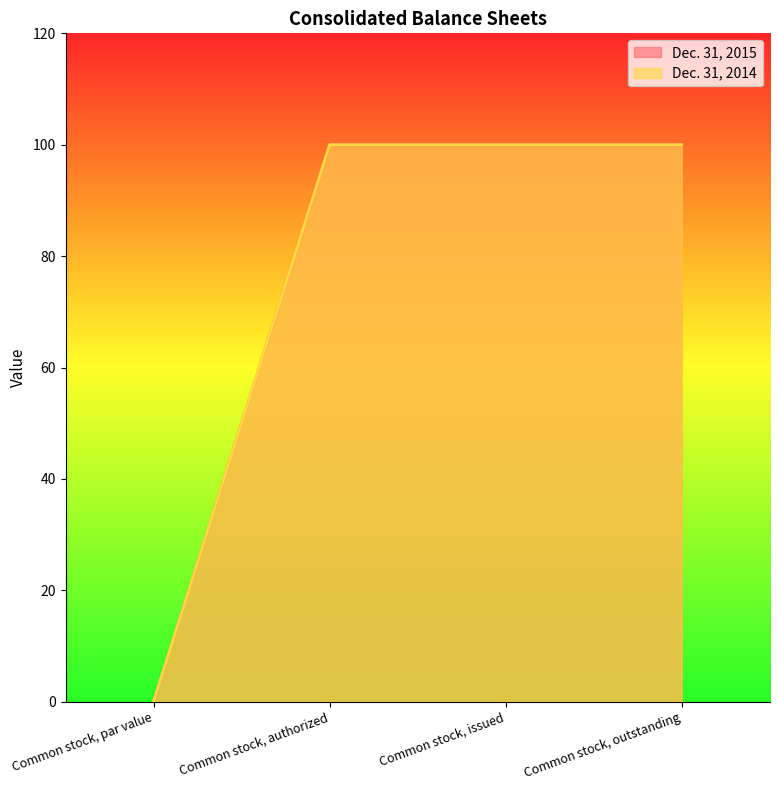

Which series has the widest spread of values?

Dec. 31, 2015